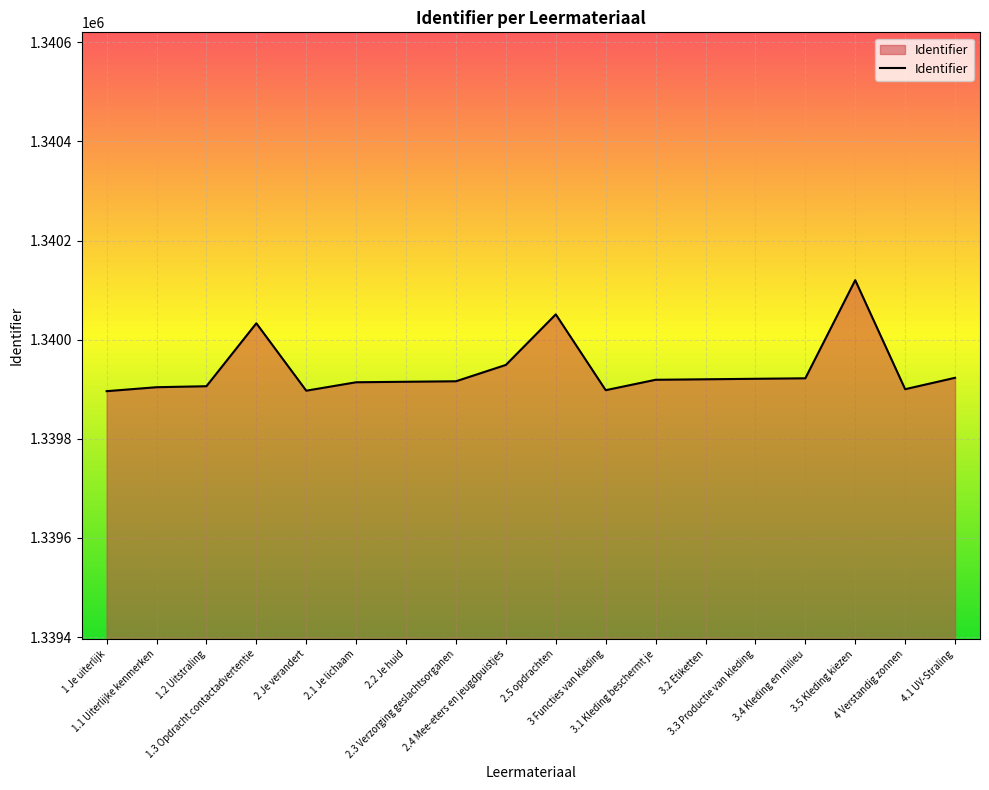

What is the smallest value displayed?

1339896